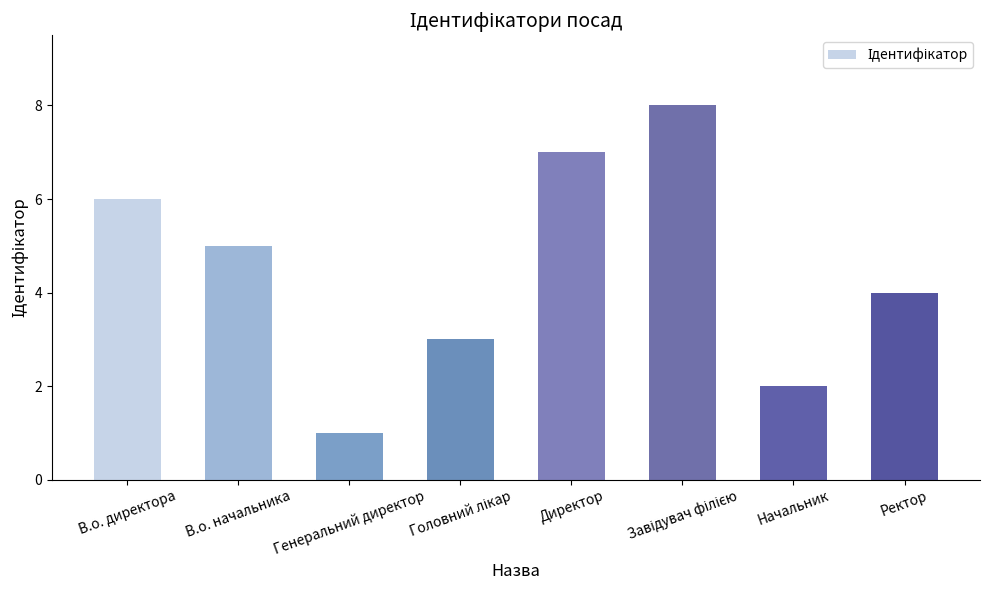

What is the difference between the second highest and minimum values?

6